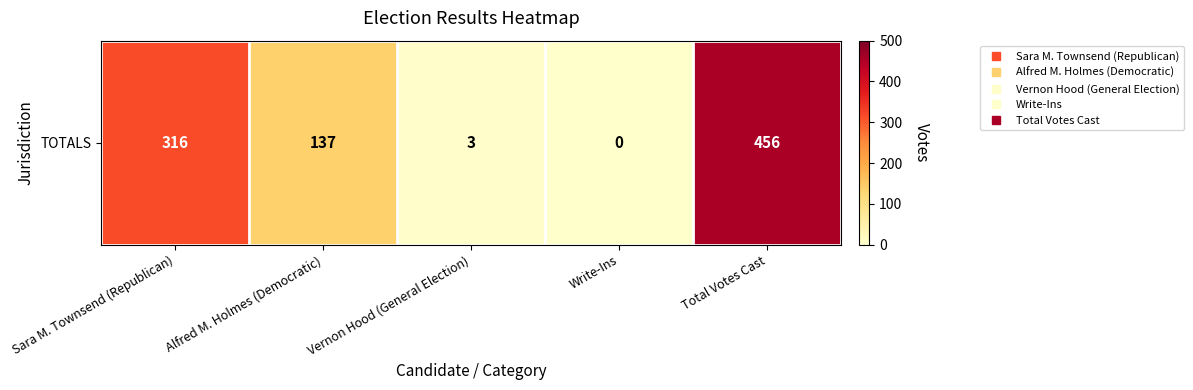

Reading left to right, what are all the values shown in this chart?

316	137	3	0	456